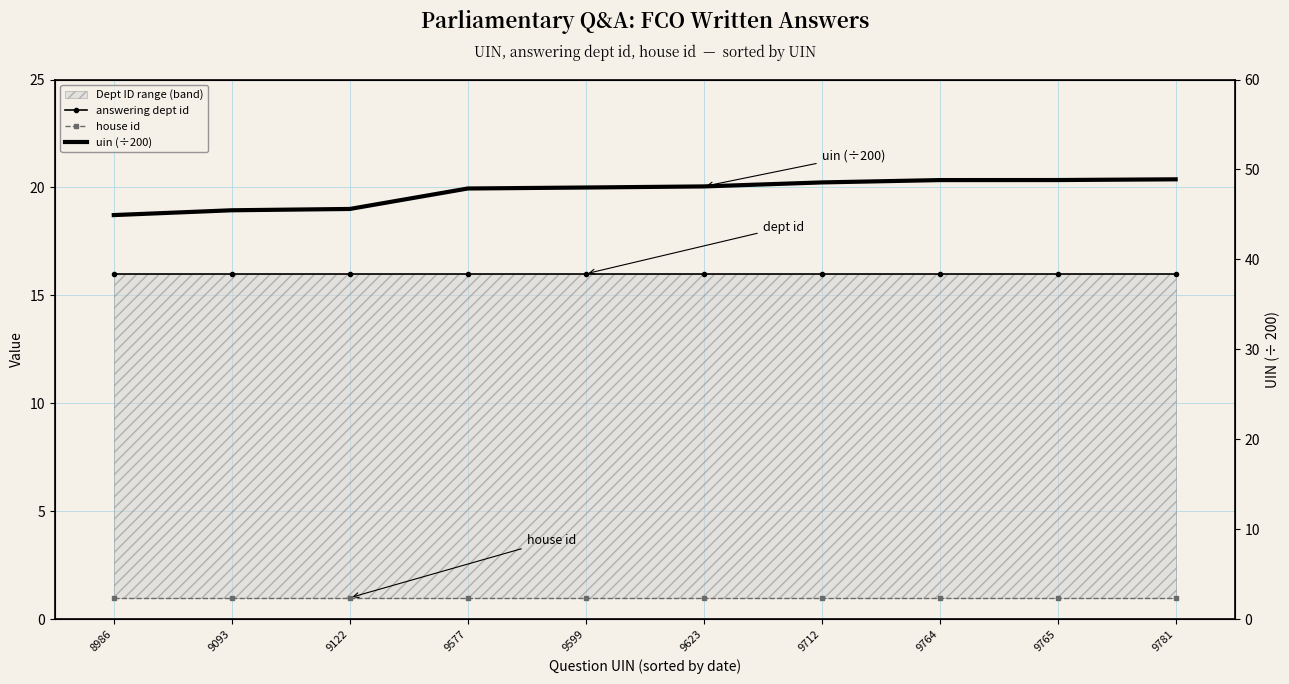

Reading left to right, what are all the values shown in this chart?

answering dept id: 16.0	16.0	16.0	16.0	16.0	16.0	16.0	16.0	16.0	16.0
house id: 1.0	1.0	1.0	1.0	1.0	1.0	1.0	1.0	1.0	1.0
uin (÷200): 44.9	45.5	45.6	47.9	48.0	48.1	48.6	48.8	48.8	48.9